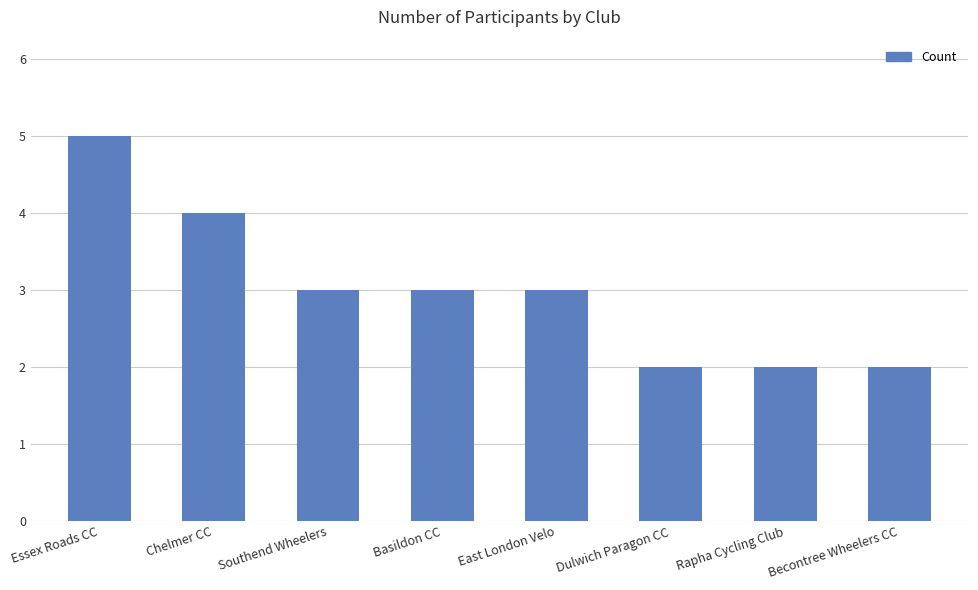

The chart shows a value of 1 at Becontree Wheelers CC. True or false?

False